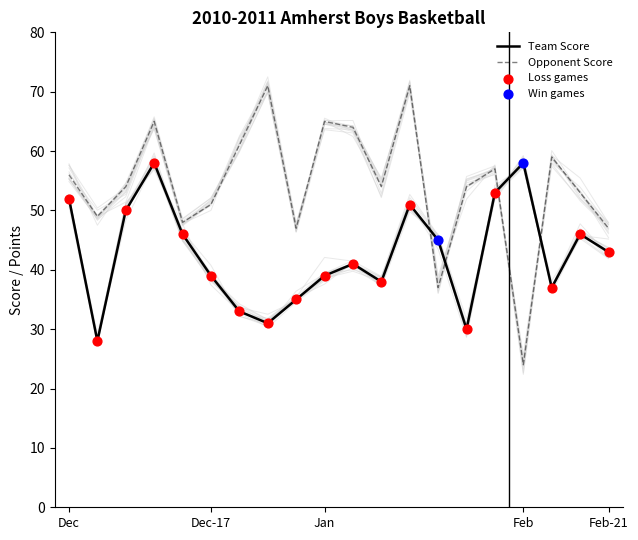

What are all the series names shown in the legend?

Team Score, Opponent Score